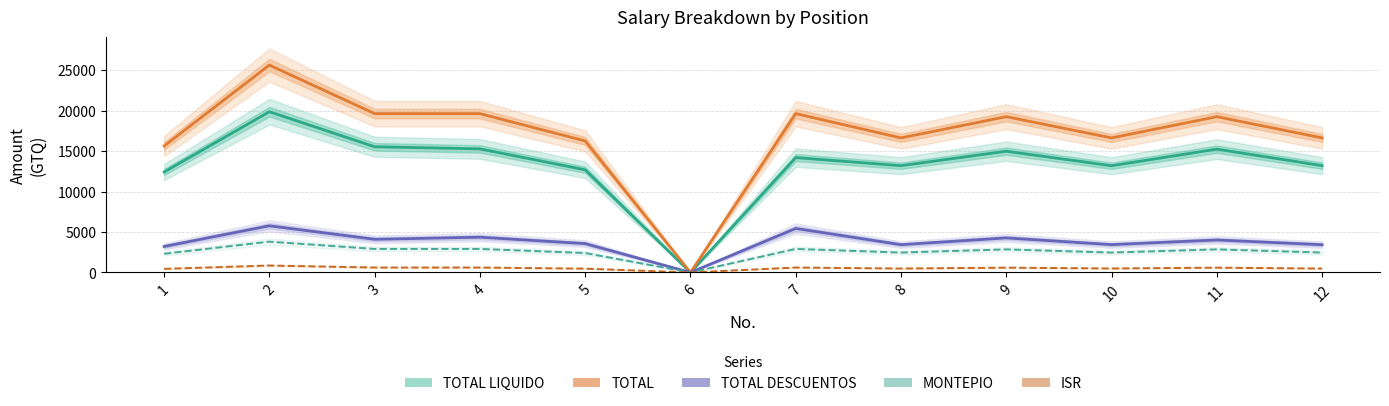

At which label does MONTEPIO reach its minimum?

6